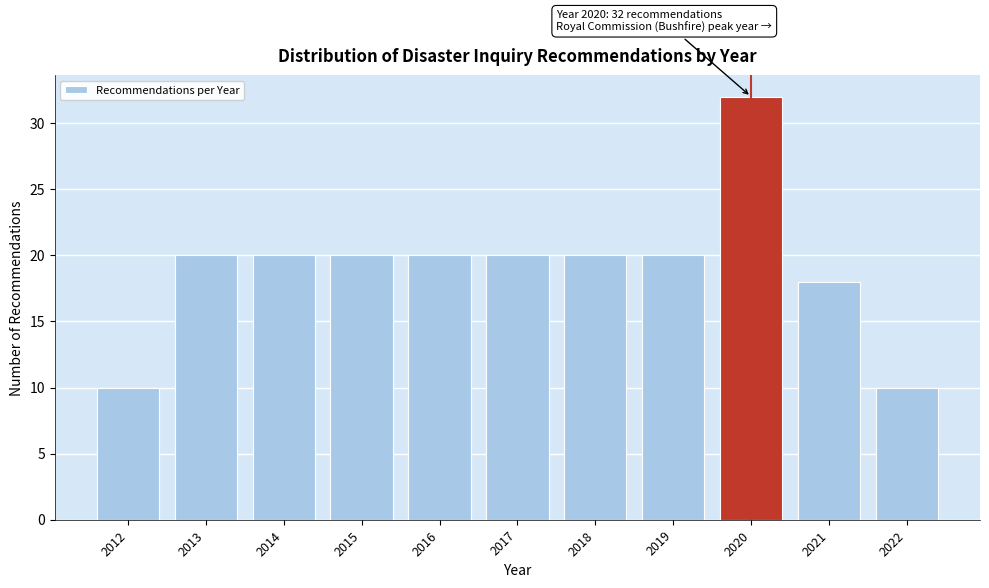

Which range on the x-axis has the tallest bar?

2019.5 to 2020.5